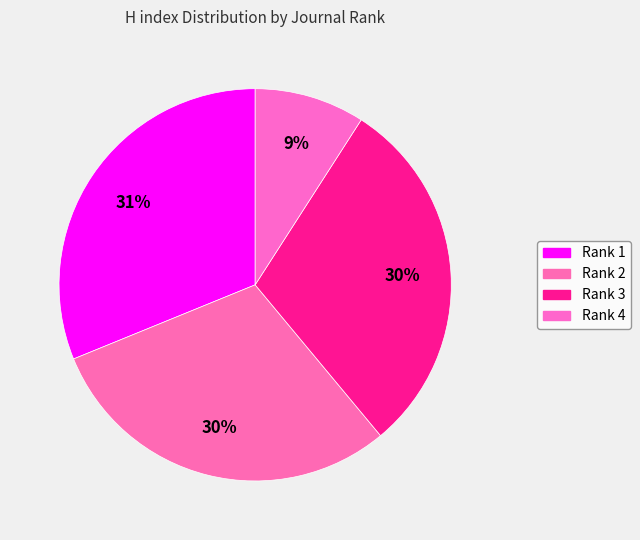

Rank the categories by value from lowest to highest.

Rank 4, Rank 2, Rank 3, Rank 1